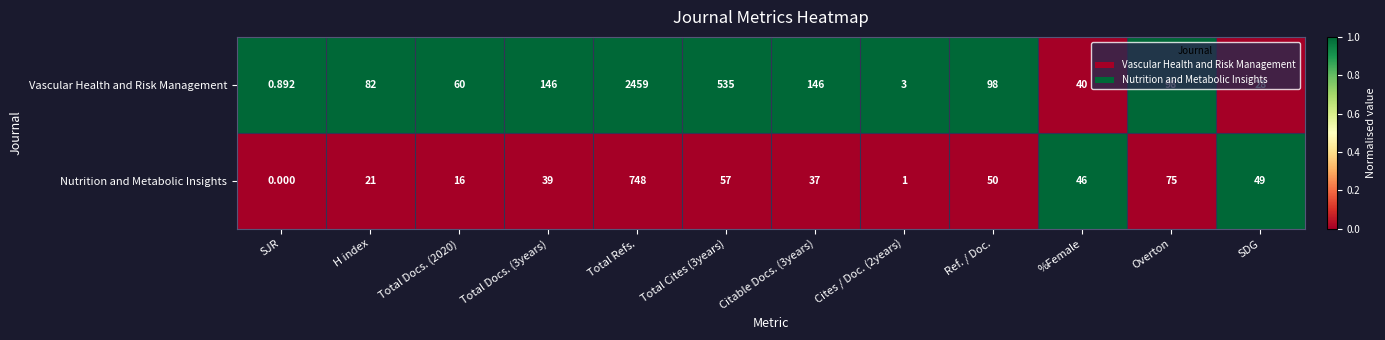

What is the total value across all series at H index?

103.0